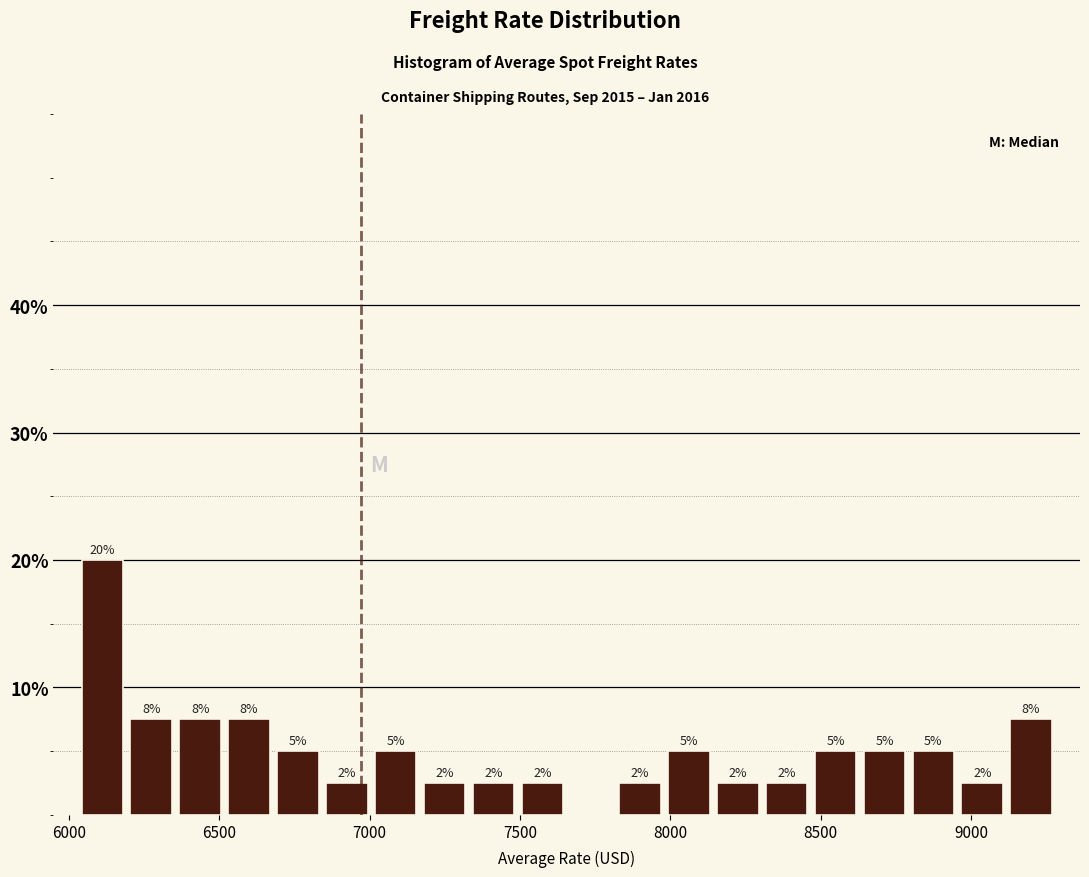

Read against the x-axis, roughly where is the centre of the tallest bar?

6100